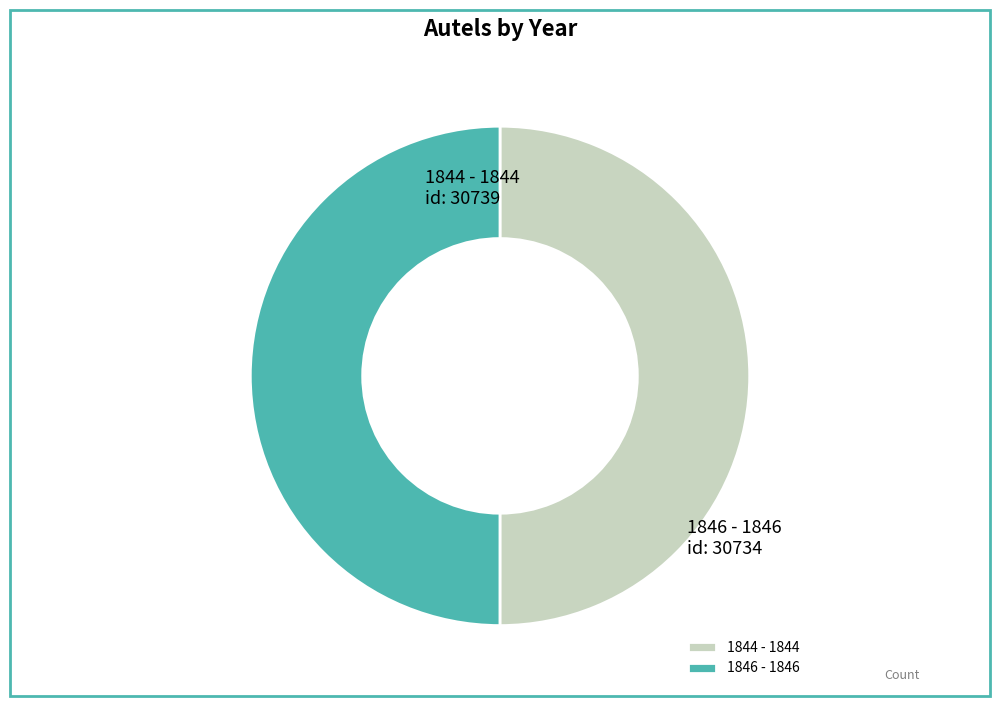

Approximately how many times larger is the value at 1844 - 1844 compared to 1846 - 1846?

1.0